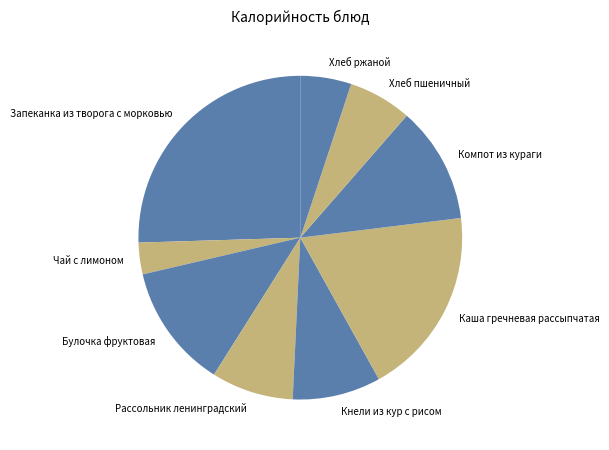

Does Хлеб пшеничный account for over 50% of the chart?

No